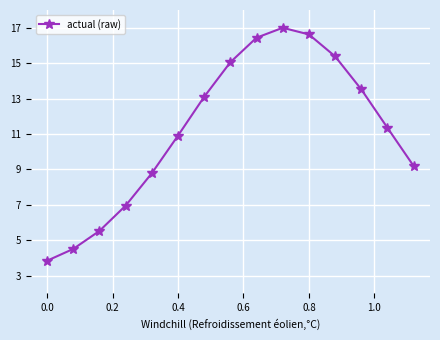

What is the minimum value shown in the chart?

3.8